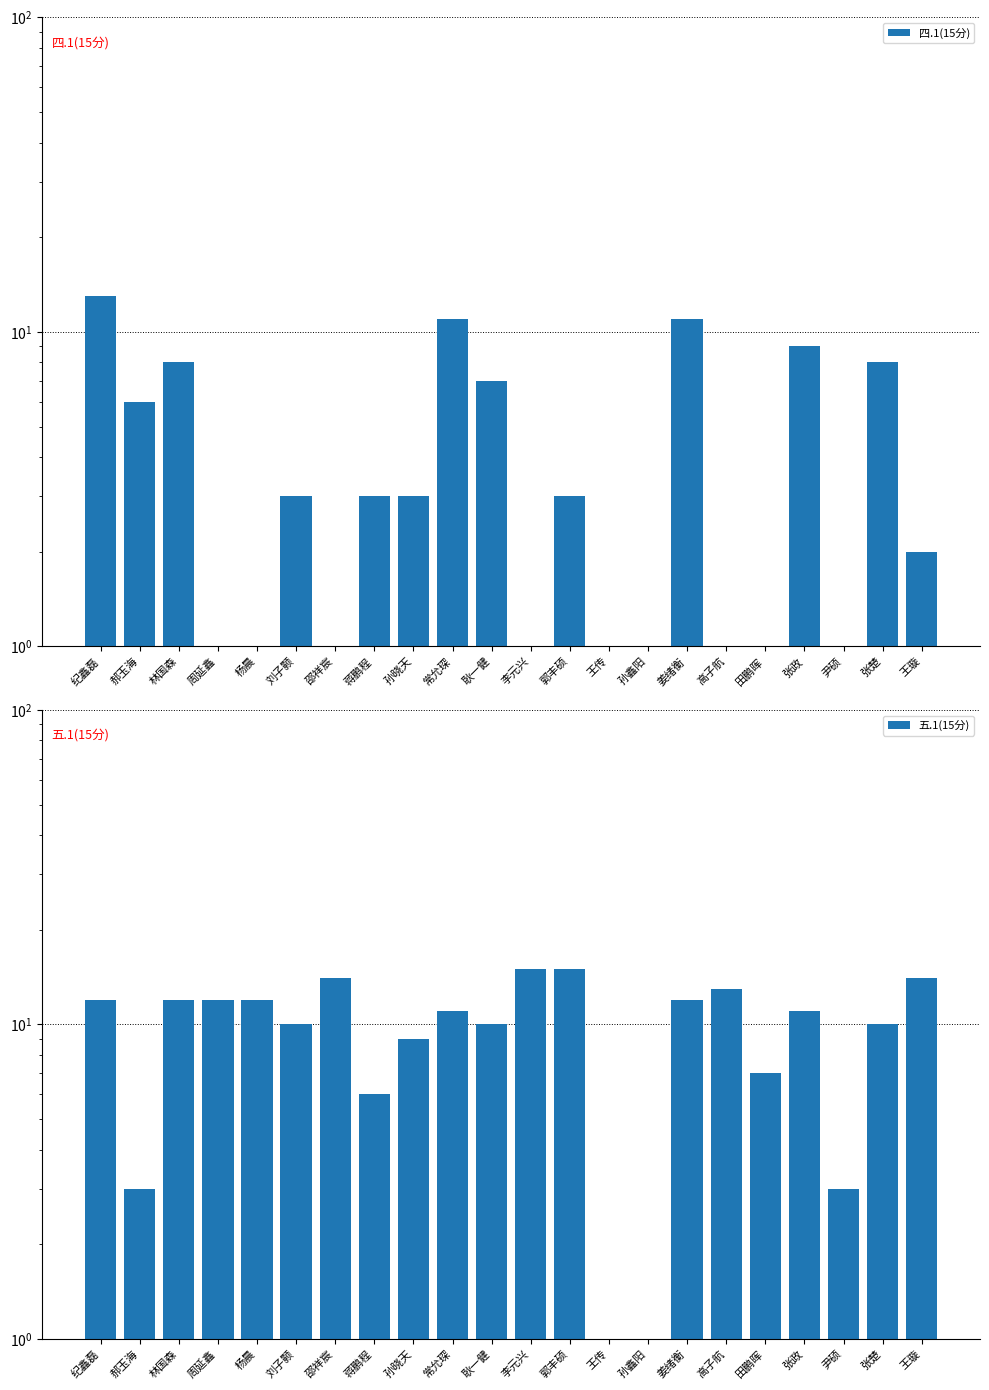

What is the maximum value for 五.1(15分)?

15.0